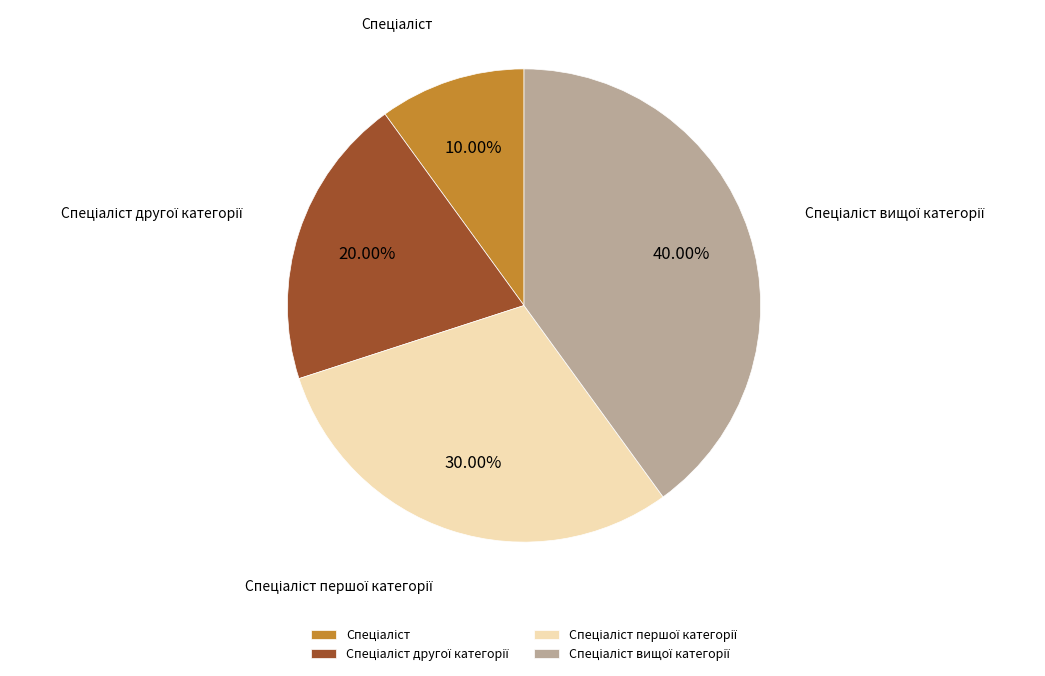

Is there any slice that represents more than half of the pie?

No